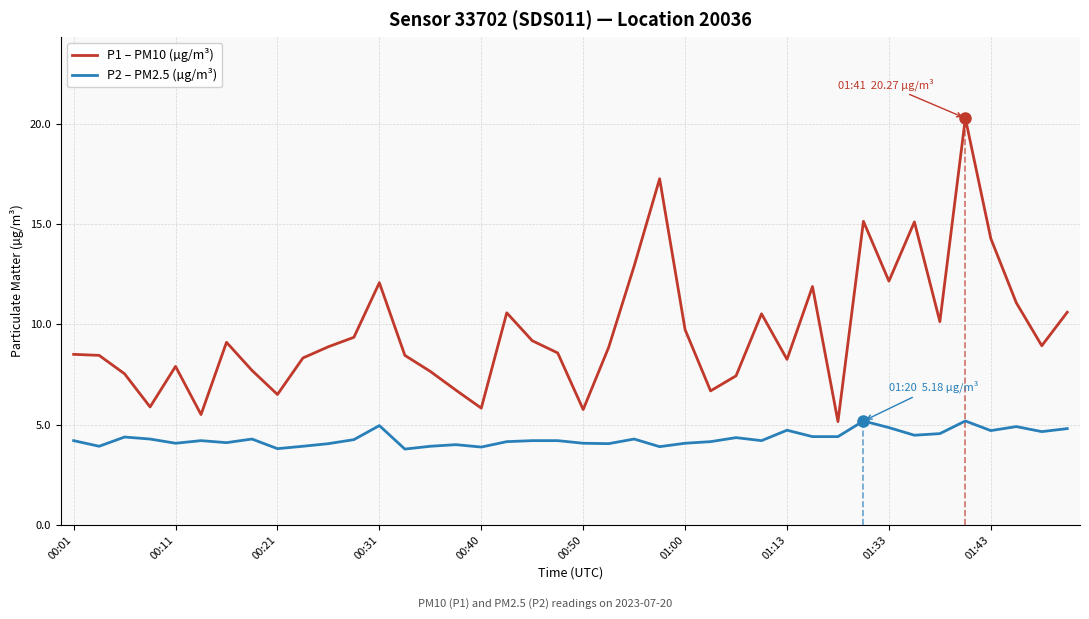

Rank the series by their average value, from lowest to highest.

P2 – PM2.5 (µg/m³), P1 – PM10 (µg/m³)